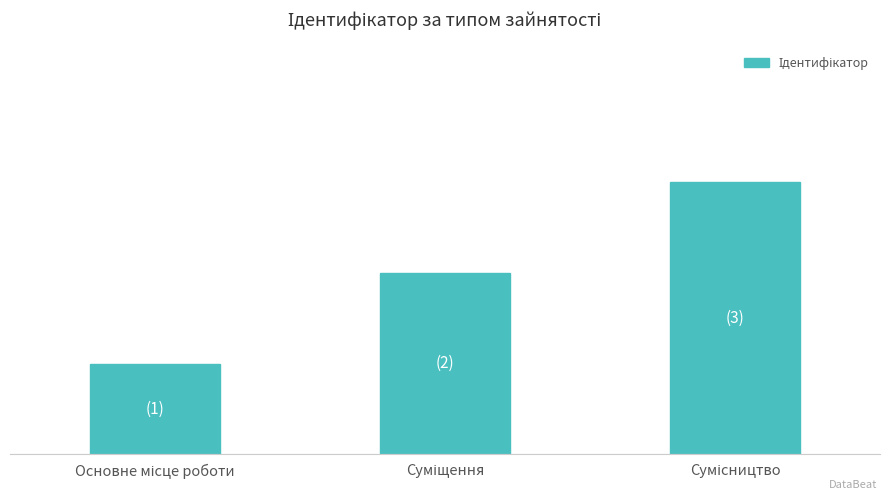

Rank the categories by value from lowest to highest.

Основне місце роботи, Суміщення, Сумісництво